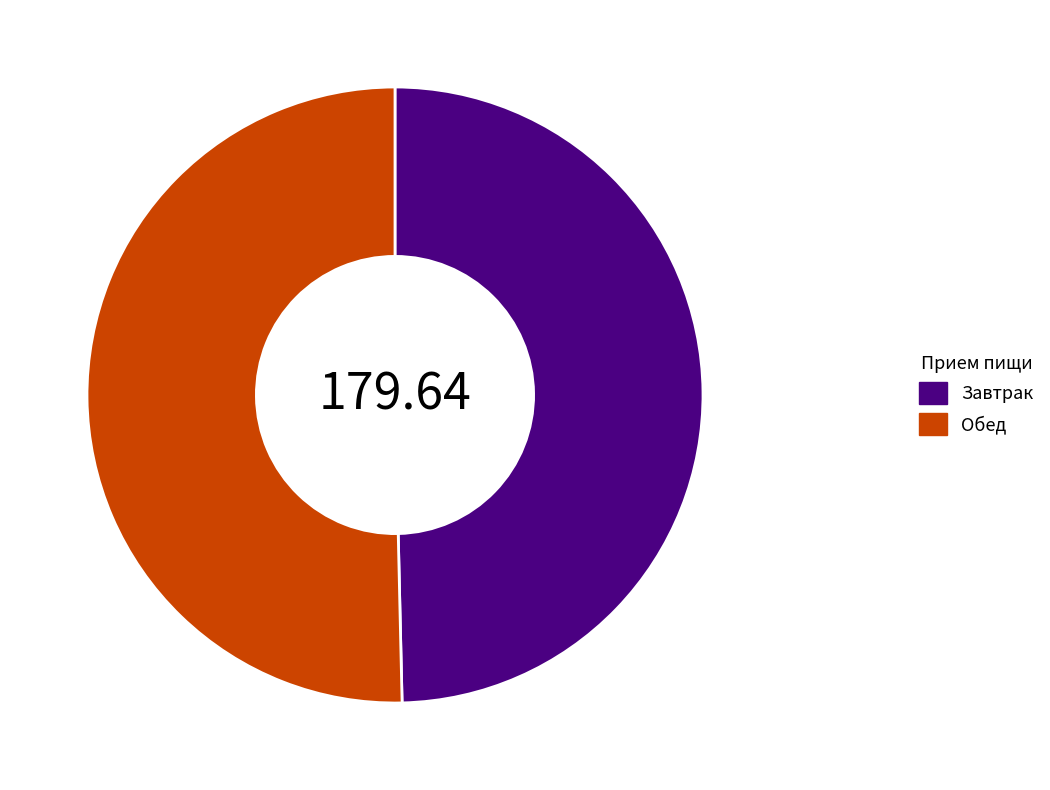

Combined, do Обед and Завтрак account for over 50%?

Yes